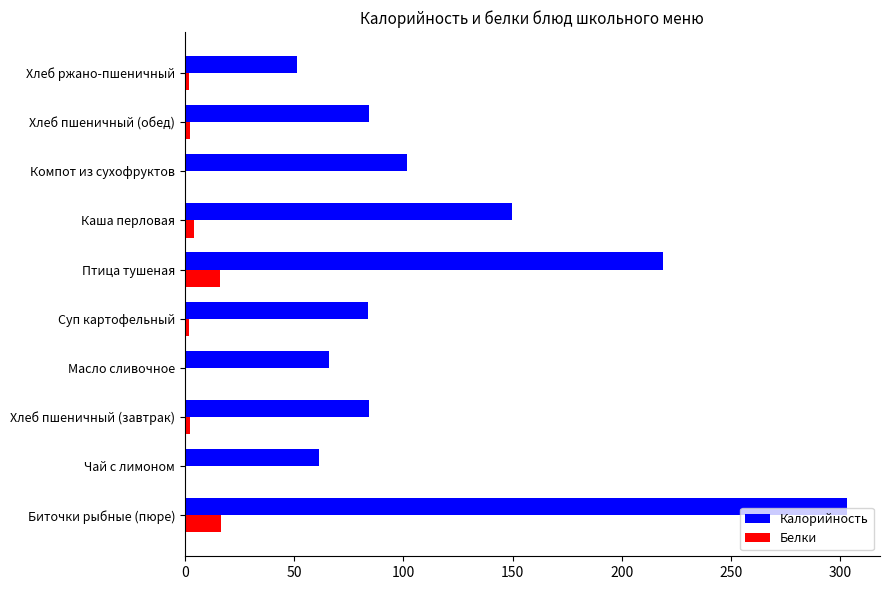

Between Биточки рыбные (пюре) and Хлеб ржано-пшеничный, which series saw the biggest shift?

Калорийность